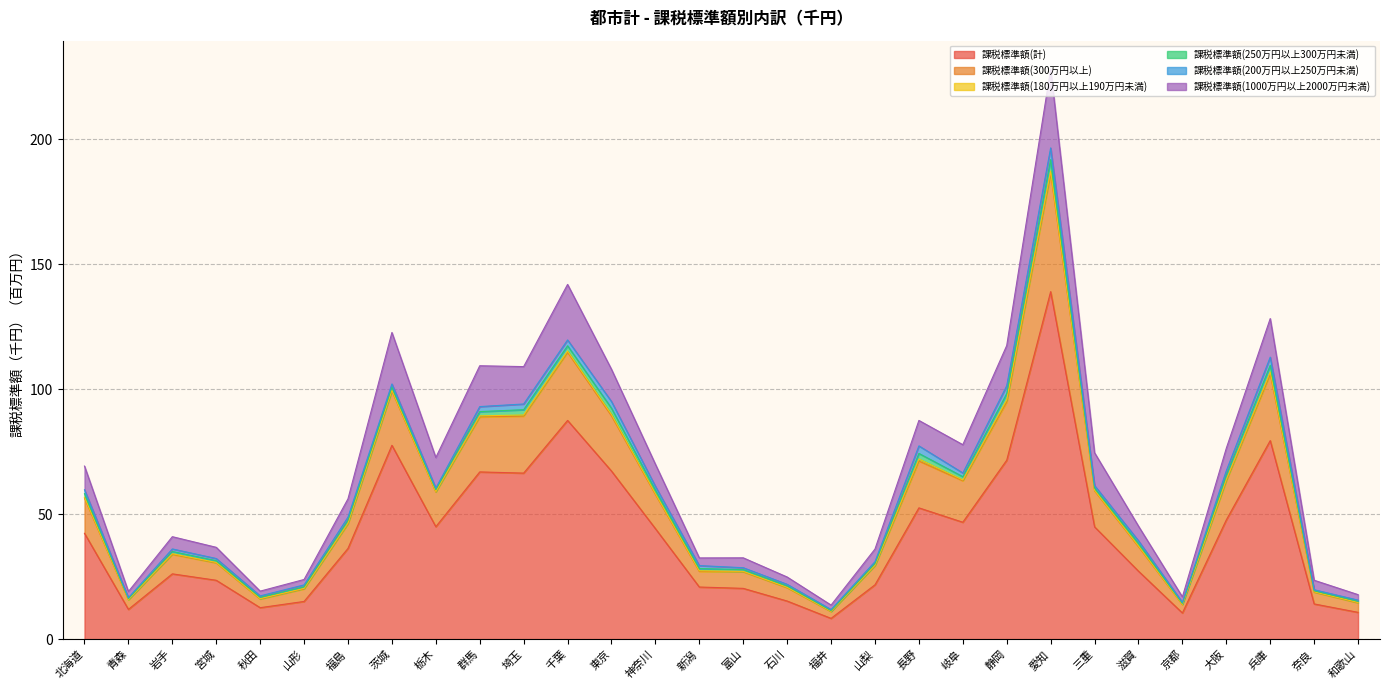

True or false: 課税標準額(300万円以上) and 課税標準額(計) cross at least once.

False